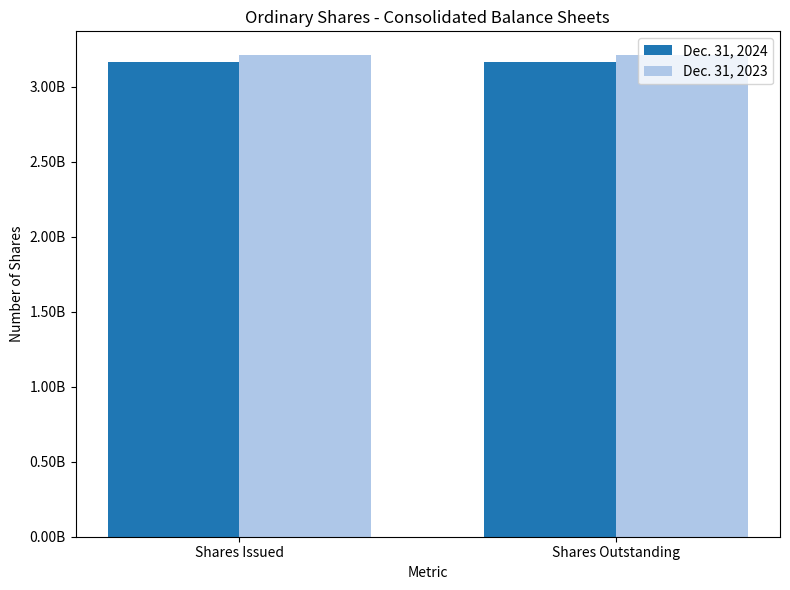

What are all the series names shown in the legend?

Dec. 31, 2024, Dec. 31, 2023